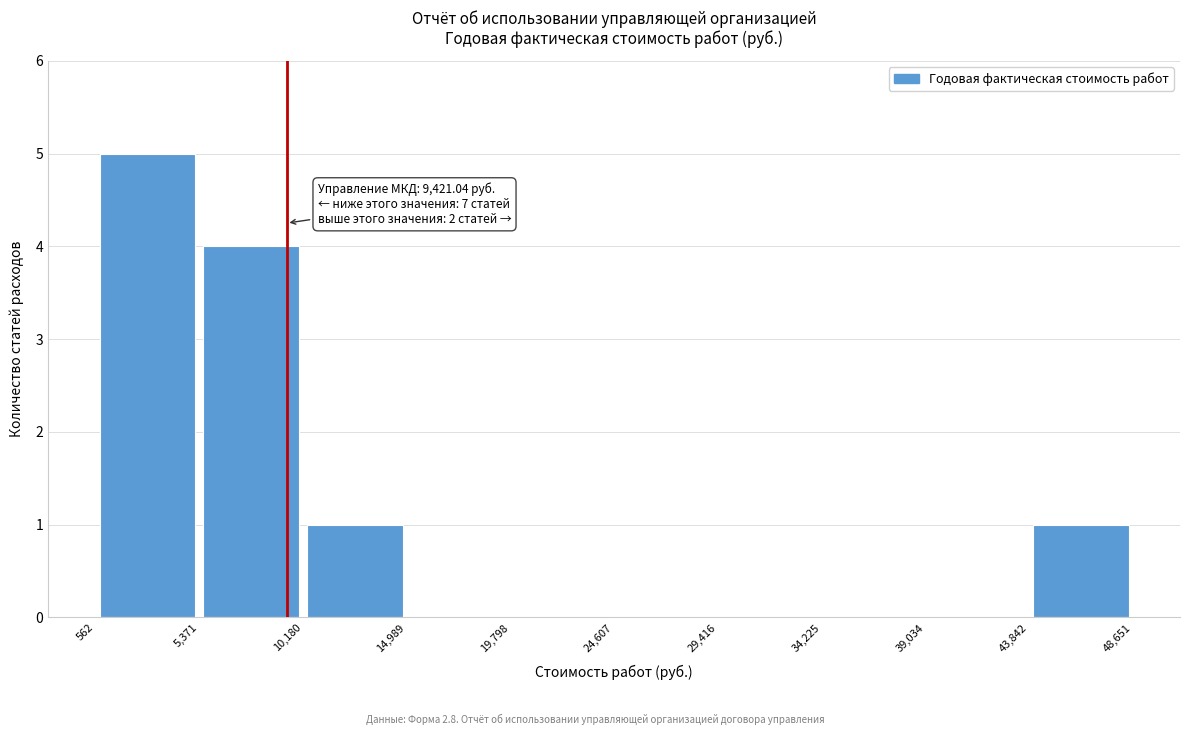

Over which range of the x-axis is the bar tallest?

562 to 5,371